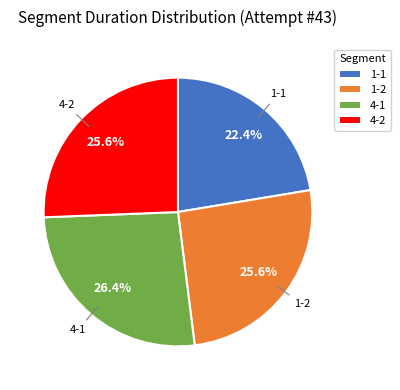

To the nearest percent, what is the average slice percentage?

25%